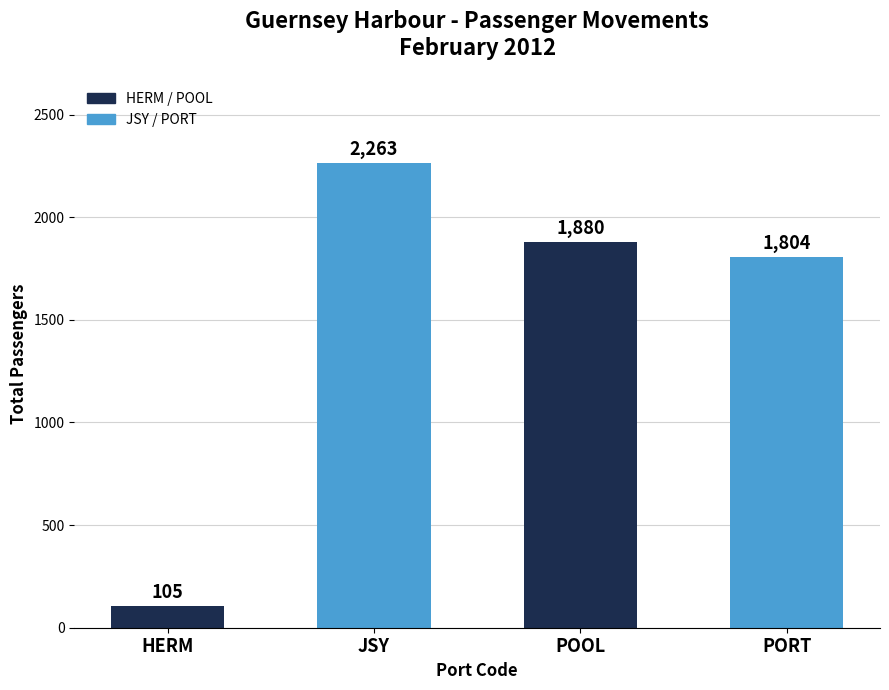

What is the difference between the maximum and second lowest values?

459